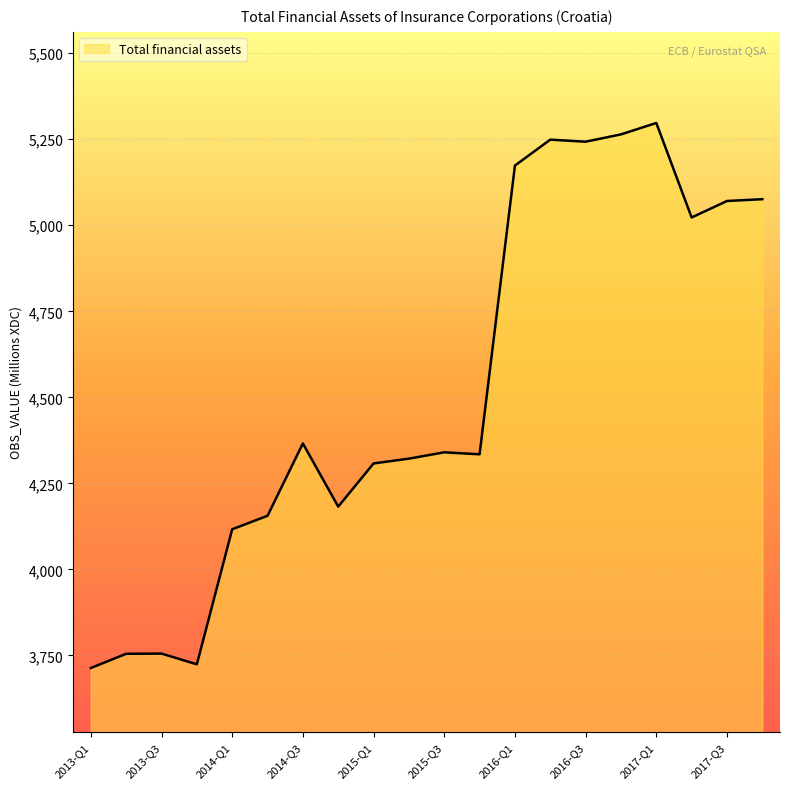

True or false: there are more than 2 points higher than both neighbors.

True